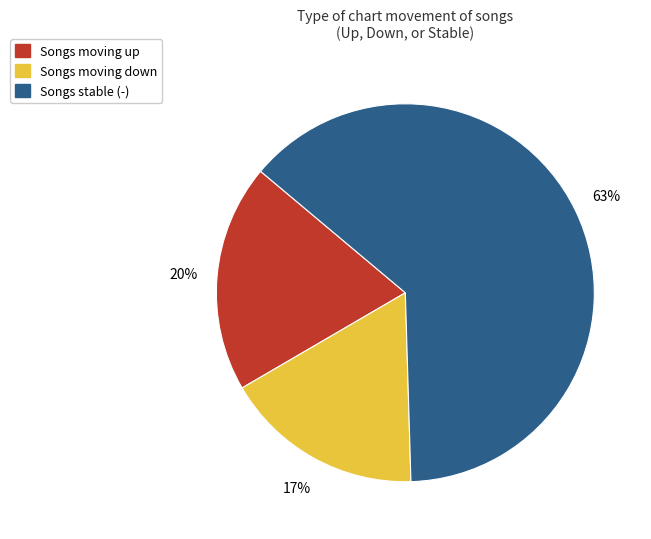

How many segments does this pie chart have?

3